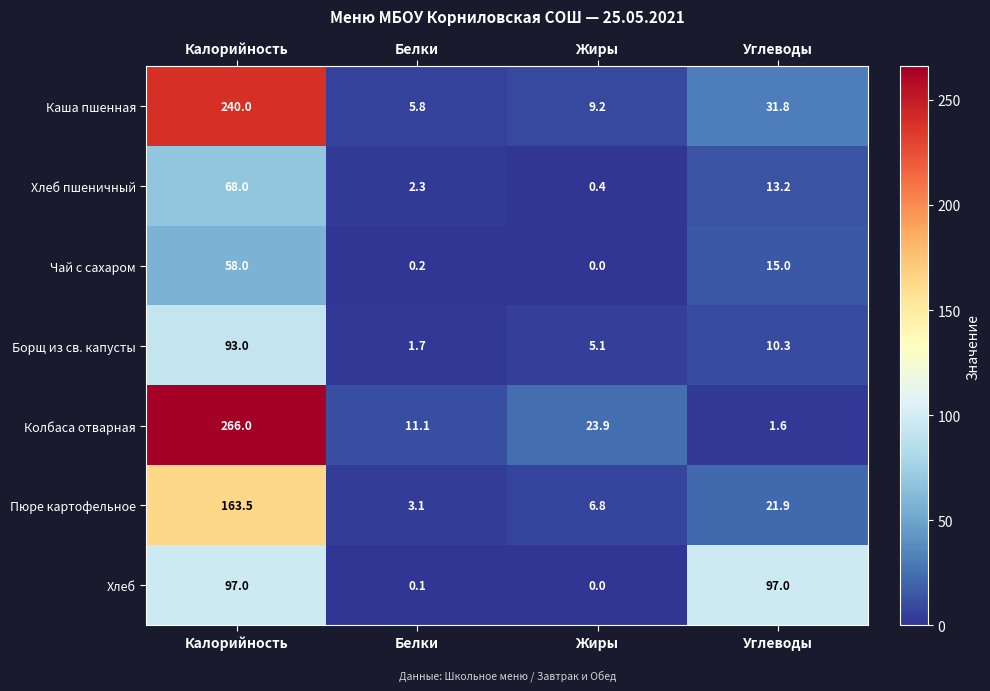

What is the difference between the maximum and minimum values in the Каша пшенная series?

234.2